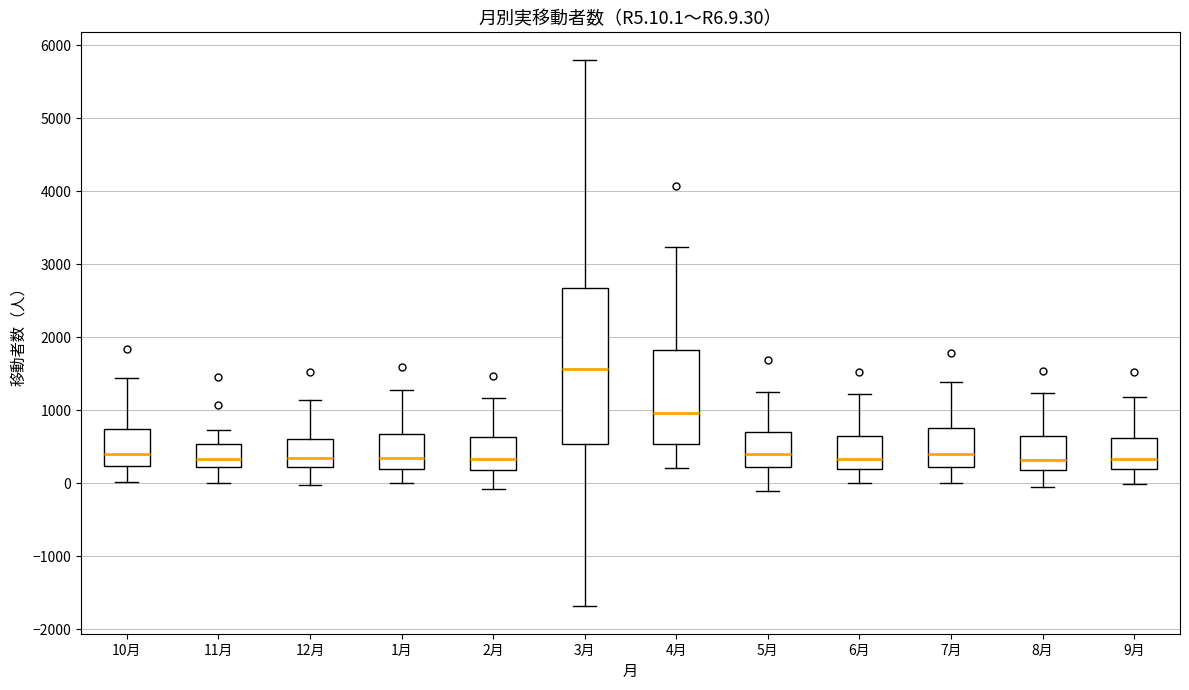

Where is the lower edge of the box for 6月 on the y-axis? The values are not printed on the chart, so give them approximately, as read against the axis.

200